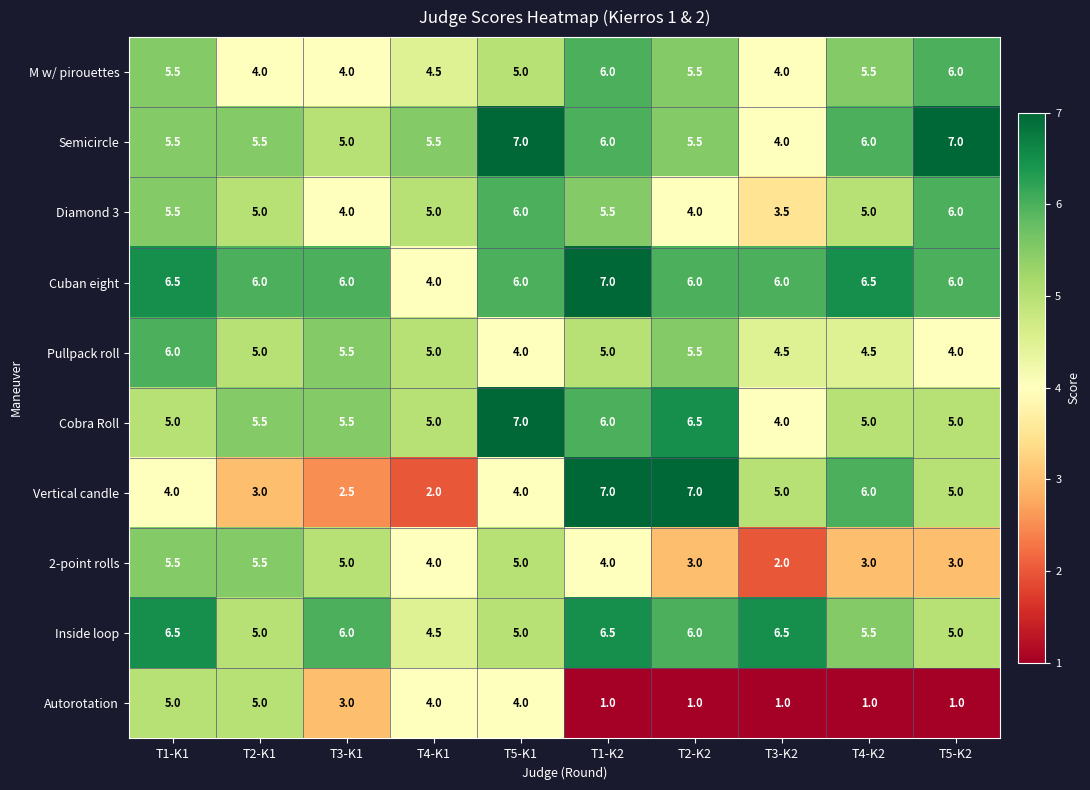

What is the difference between the maximum and minimum values in the Cobra Roll series?

3.0